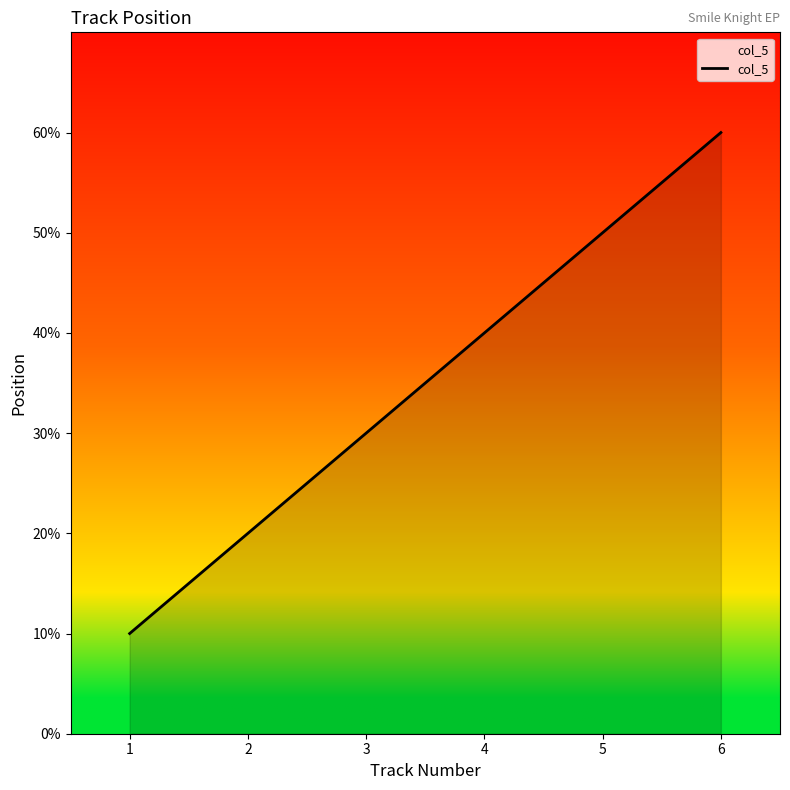

True or false: the data has more than 2 interior local peaks.

False